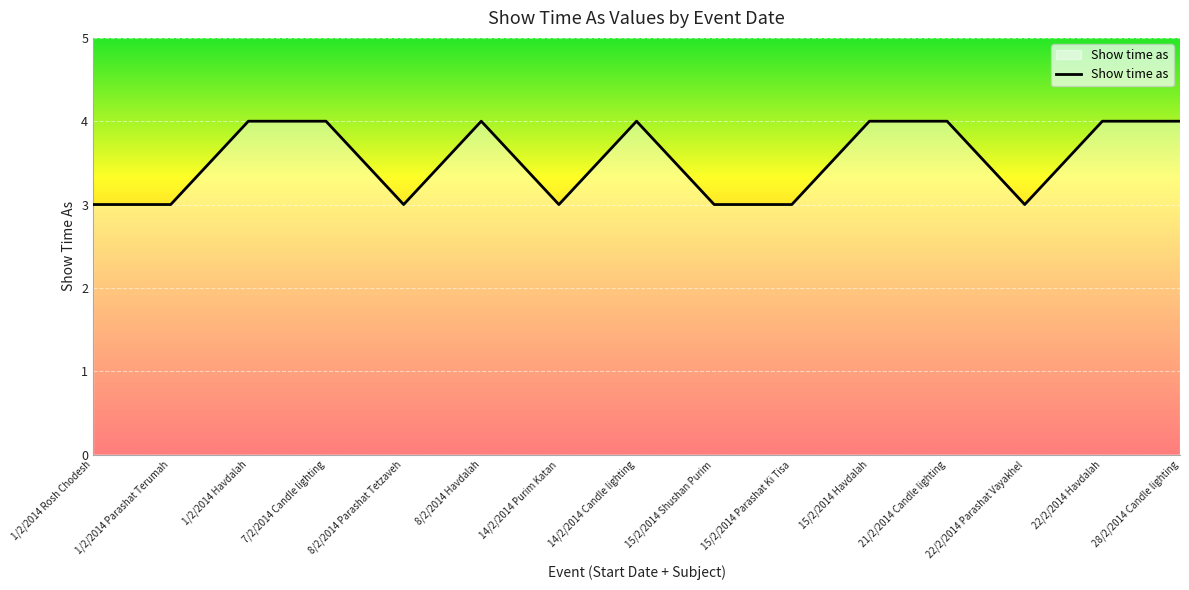

What is the change in value from 22/2/2014 Parashat Vayakhel to 28/2/2014 Candle lighting?

+1